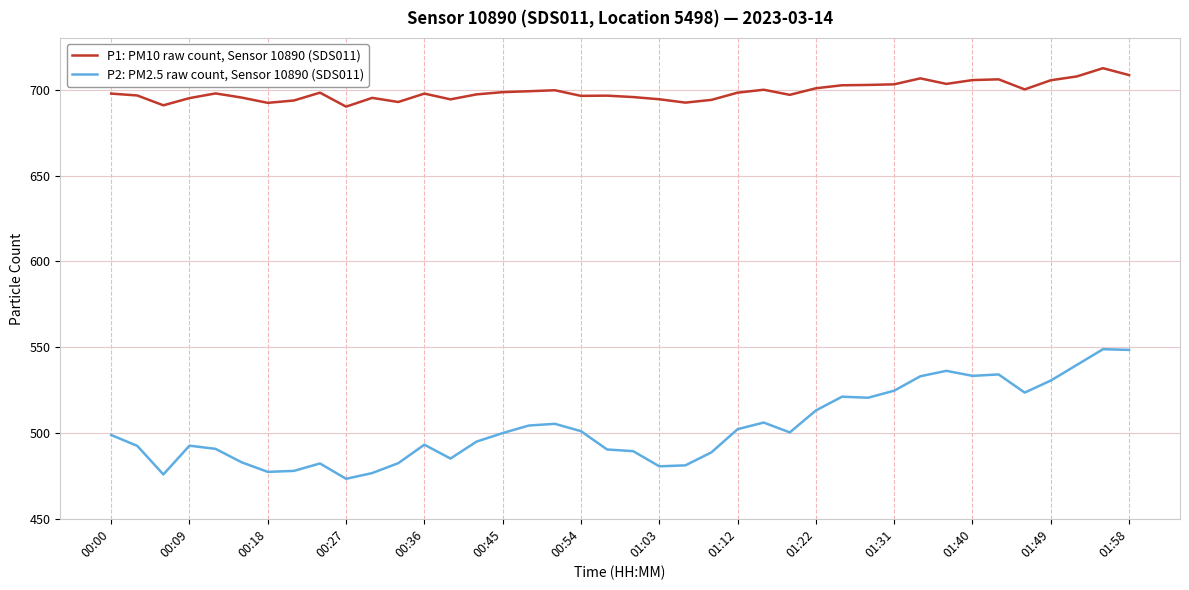

Which series has the widest spread of values?

P2: PM2.5 raw count, Sensor 10890 (SDS011)